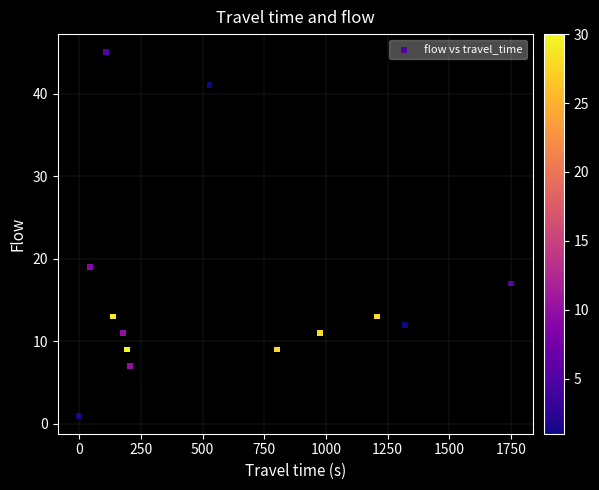

What Y value in the scatter plot is closest to 23?

19